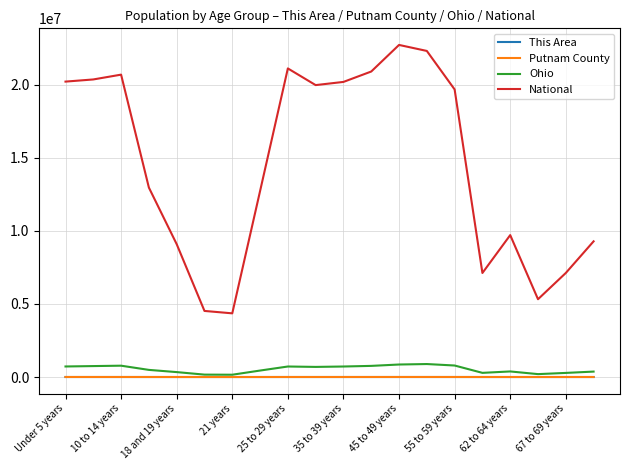

Which series has the largest range (max minus min)?

National